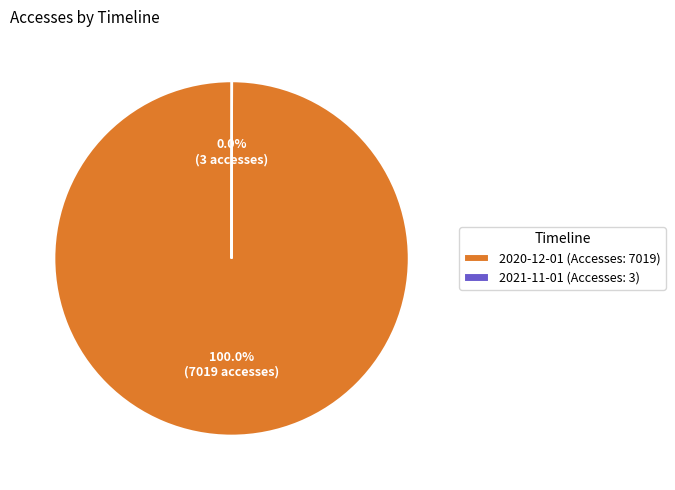

Does any single category account for the majority?

Yes